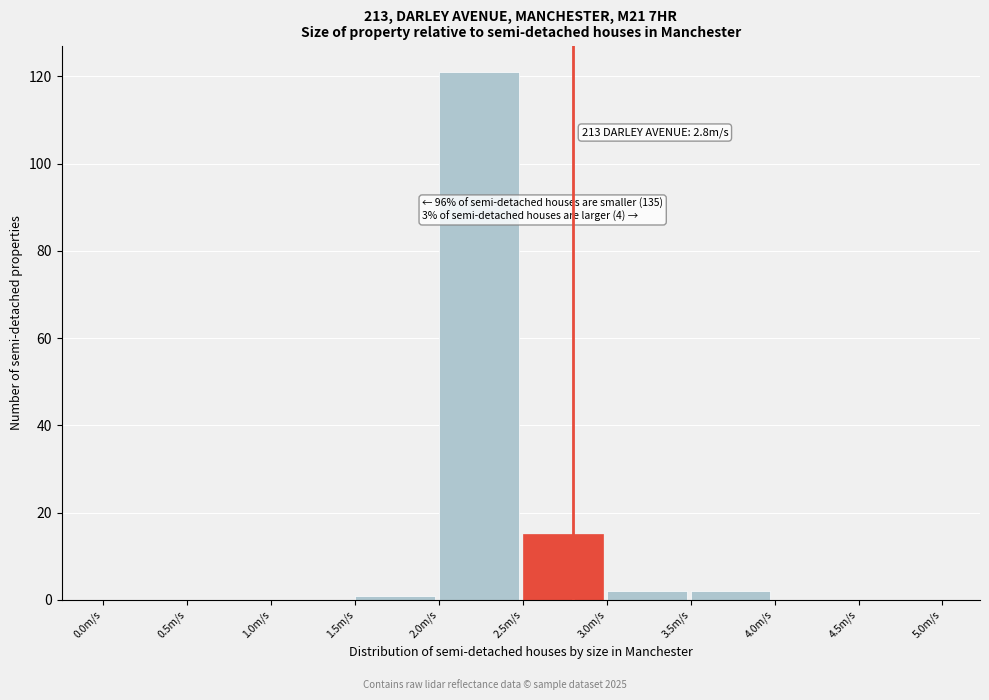

Which range on the x-axis has the tallest bar?

2.0 to 2.5